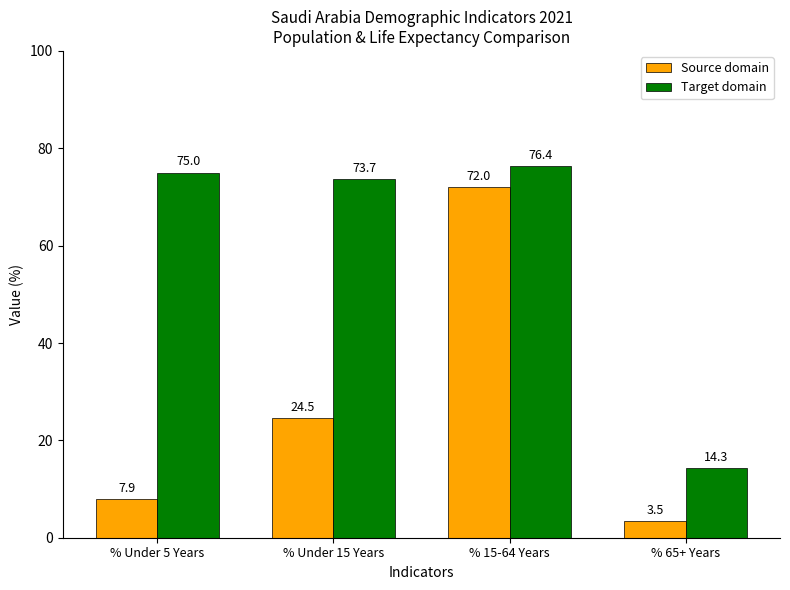

Read the Source domain value at % 15-64 Years.

72.0